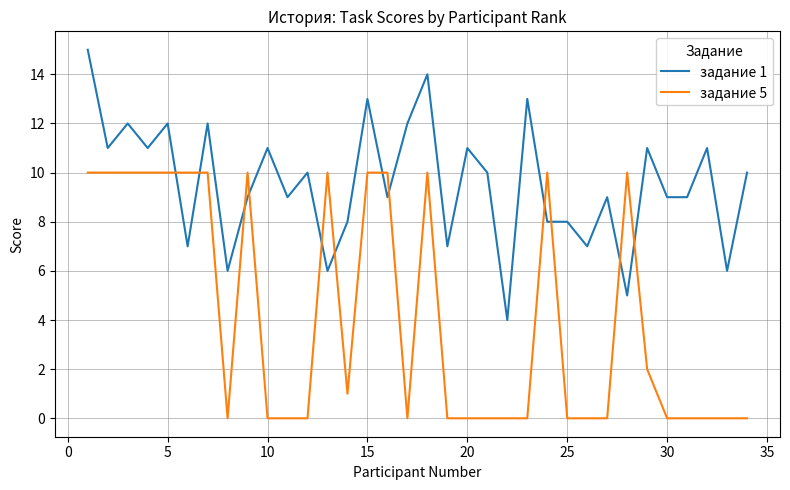

Reading left to right, transcribe all the data shown in this chart.

задание 1: 15	11	12	11	12	7	12	6	9	11	9	10	6	8	13	9	12	14	7	11	10	4	13	8	8	7	9	5	11	9	9	11	6	10
задание 5: 10	10	10	10	10	10	10	0	10	0	0	0	10	1	10	10	0	10	0	0	0	0	0	10	0	0	0	10	2	0	0	0	0	0